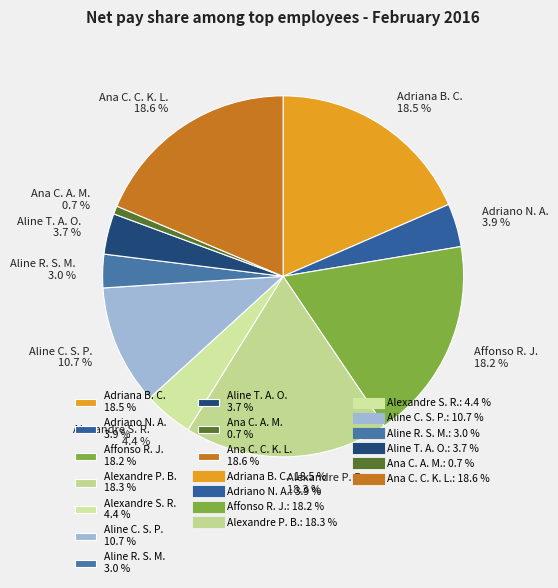

Is there any slice that represents more than half of the pie?

No